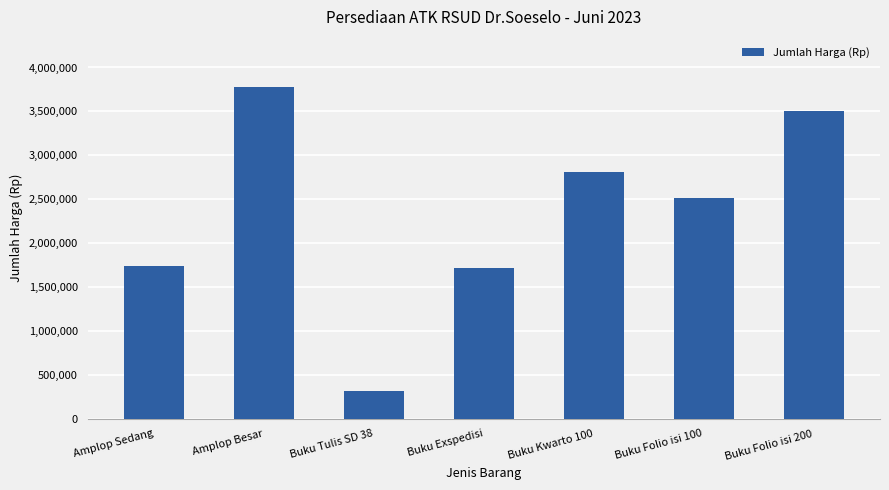

Approximately how many times larger is the value at Buku Tulis SD 38 compared to Buku Exspedisi?

0.2